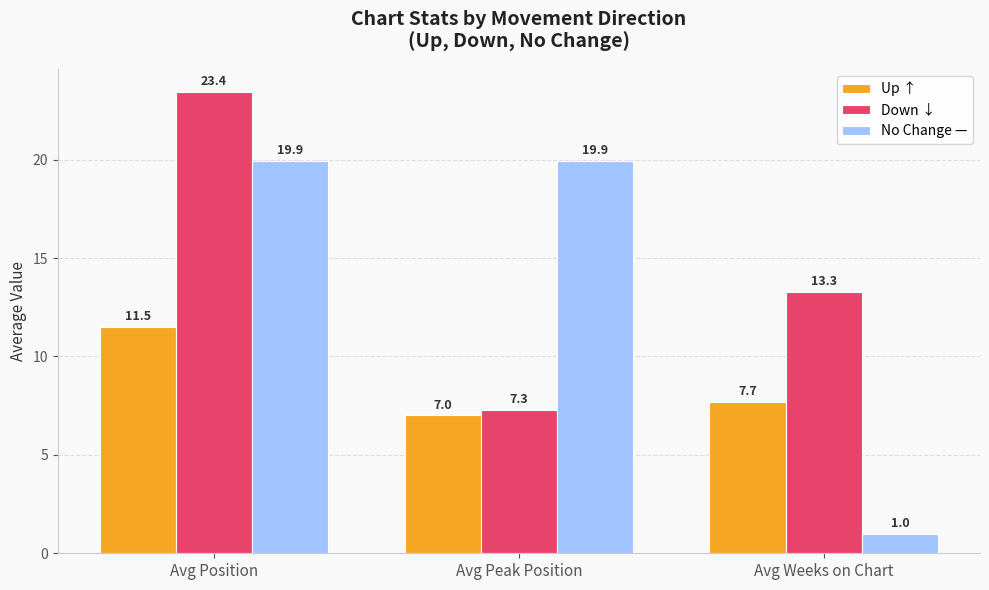

What are all the series names shown in the legend?

Up ↑, Down ↓, No Change —